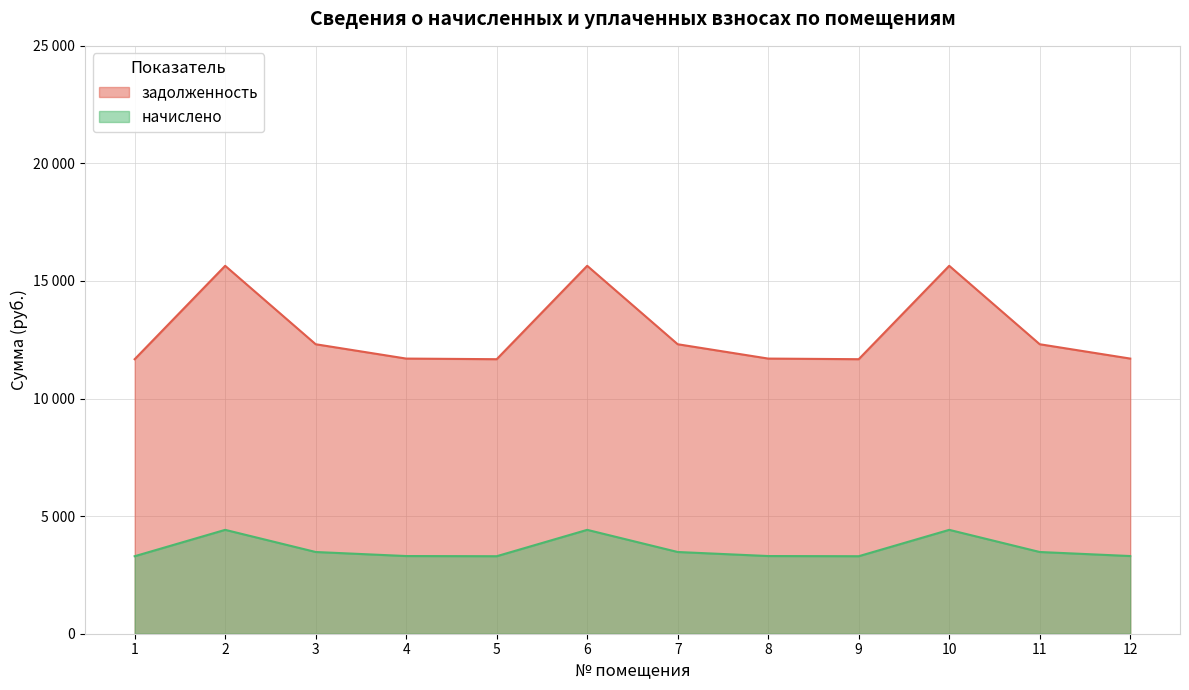

List the series in order of their overall mean, lowest first.

начислено, задолженность